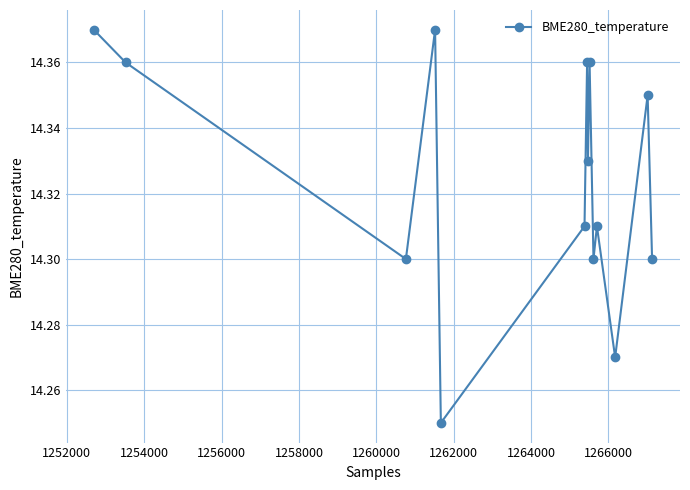

How many points are lower than both their immediate neighbors (excluding endpoints)?

5